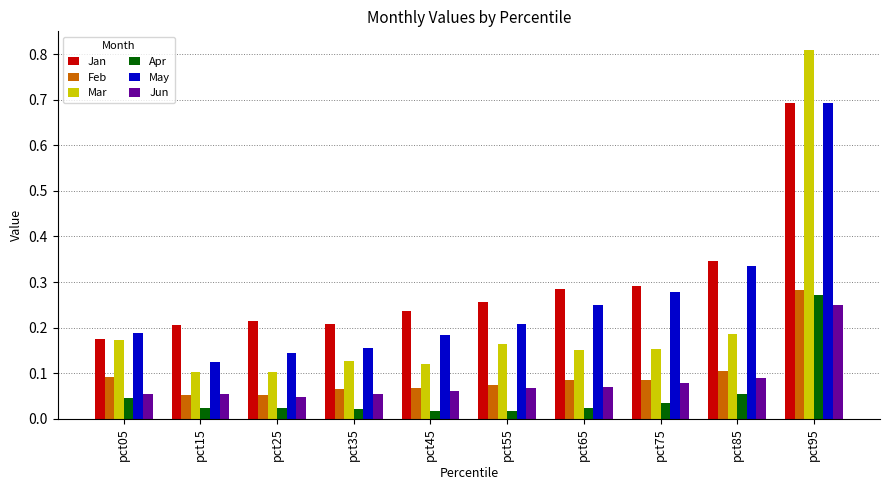

Count the number of categories in the chart.

10